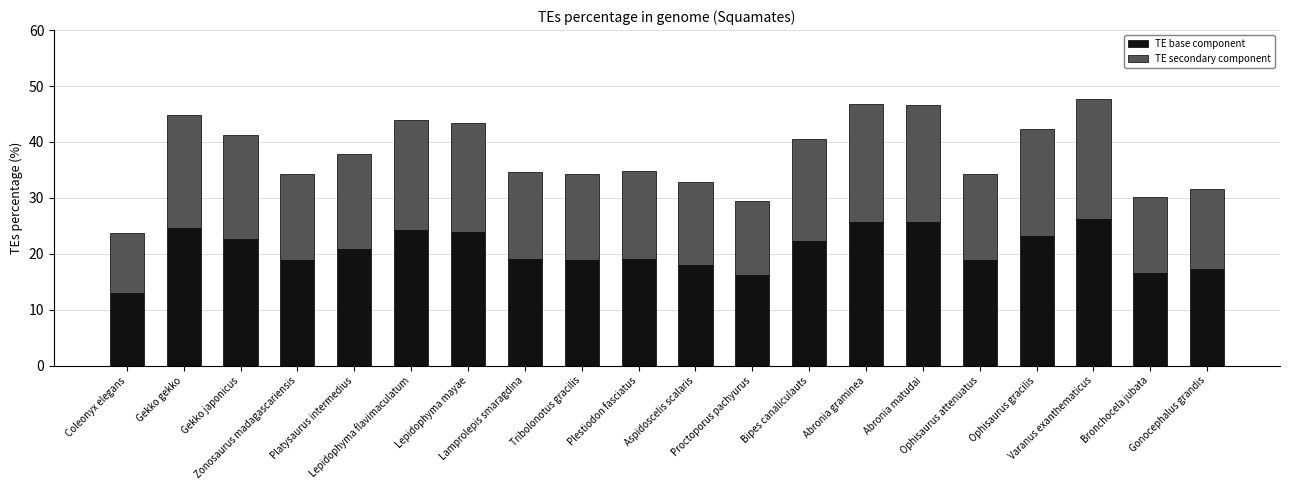

What is the highest value of the TE base component series?

26.2